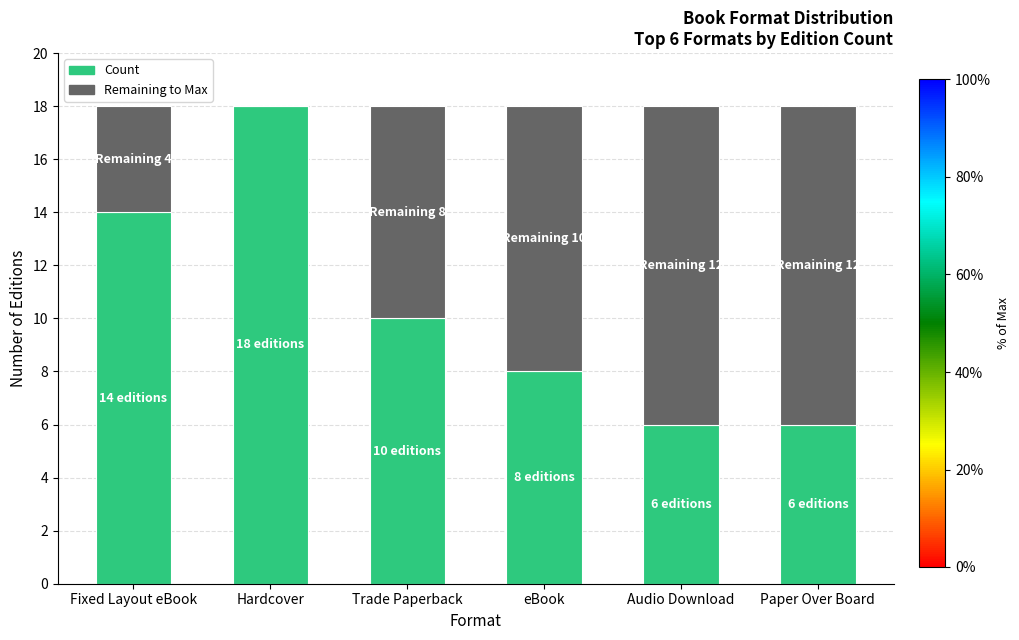

What is the total value across all series at Paper Over Board?

18